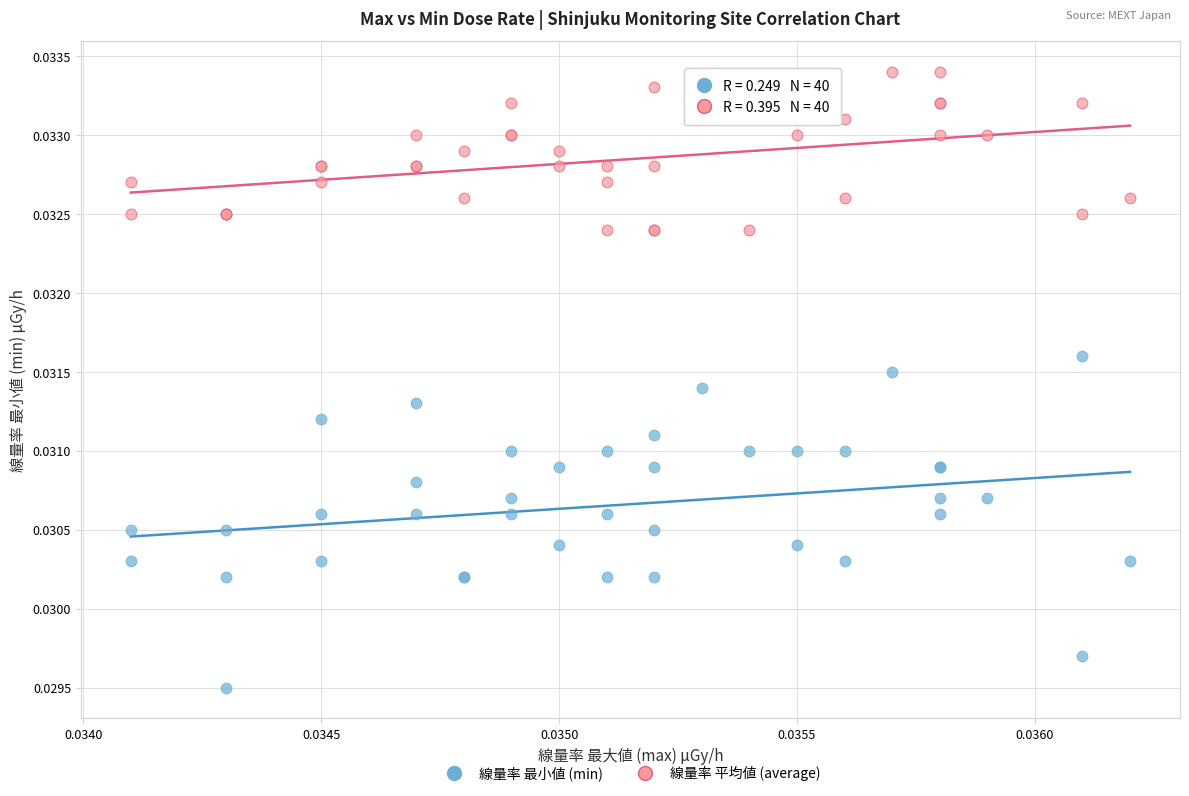

Which series contains the highest Y value?

線量率 平均値 (average)